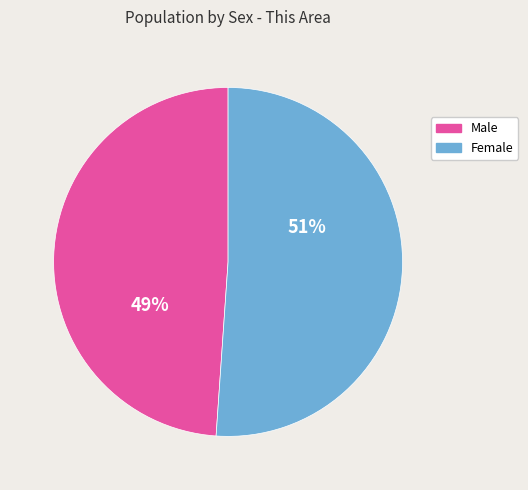

What percentage is the Female slice, to the nearest percent?

51%